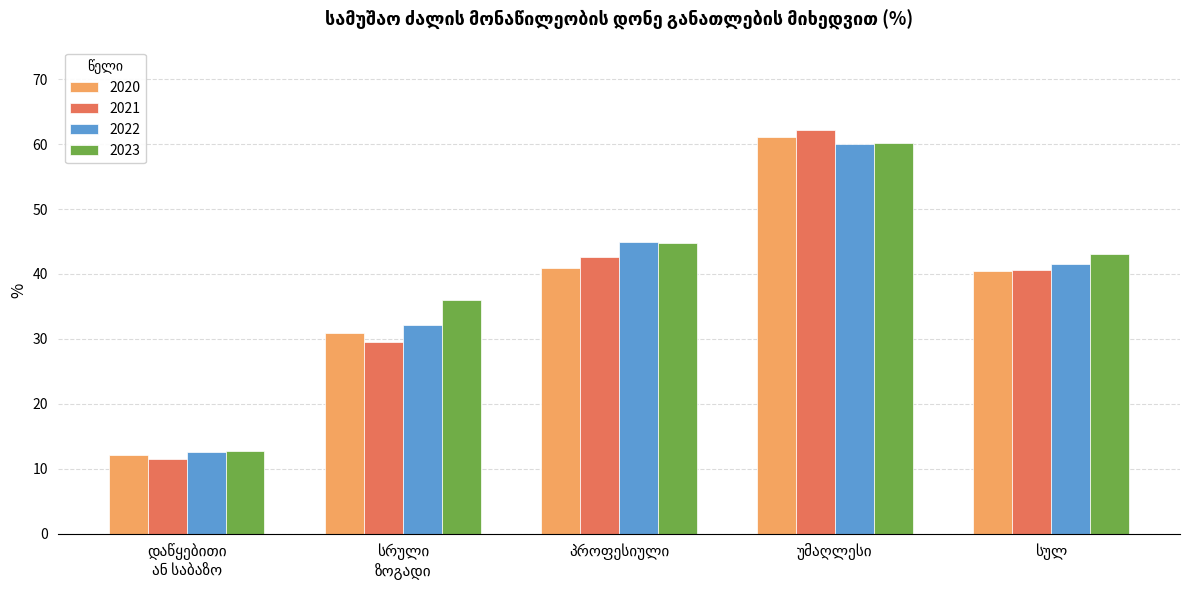

Which series has the widest spread of values?

2021